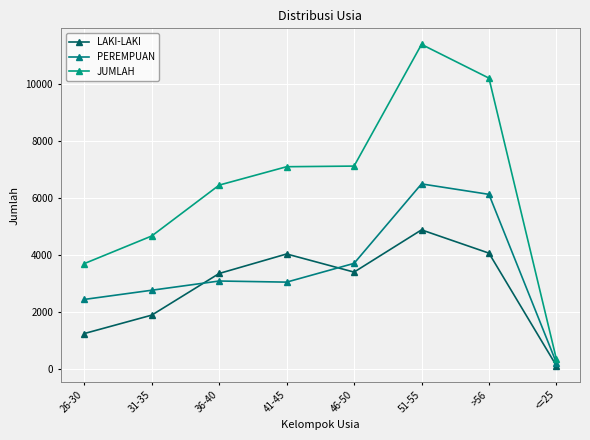

List the series in order of their peak value, lowest first.

LAKI-LAKI, PEREMPUAN, JUMLAH